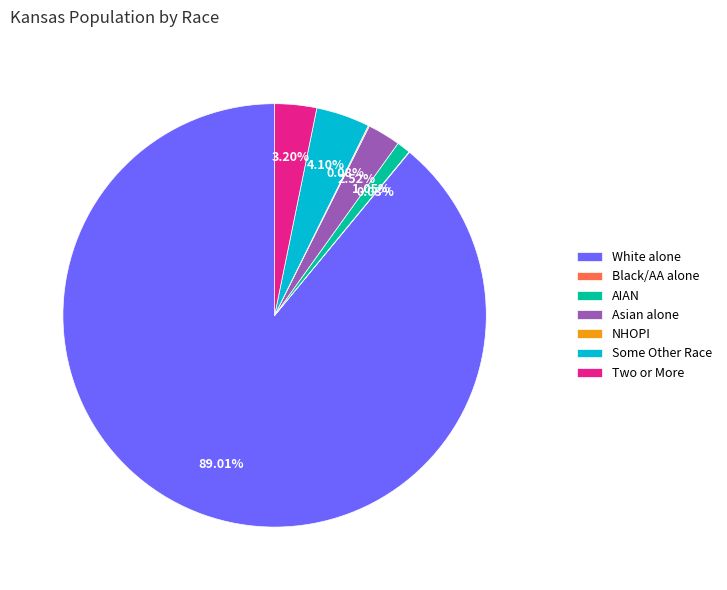

To the nearest percent, what is the difference between the largest and smallest slice percentages?

89%